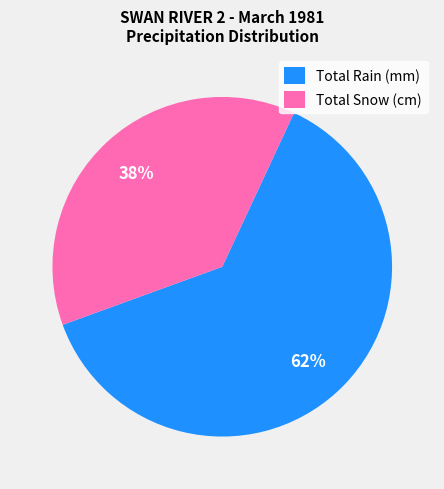

To the nearest percent, what is the combined percentage of Total Rain (mm) and Total Snow (cm)?

100%